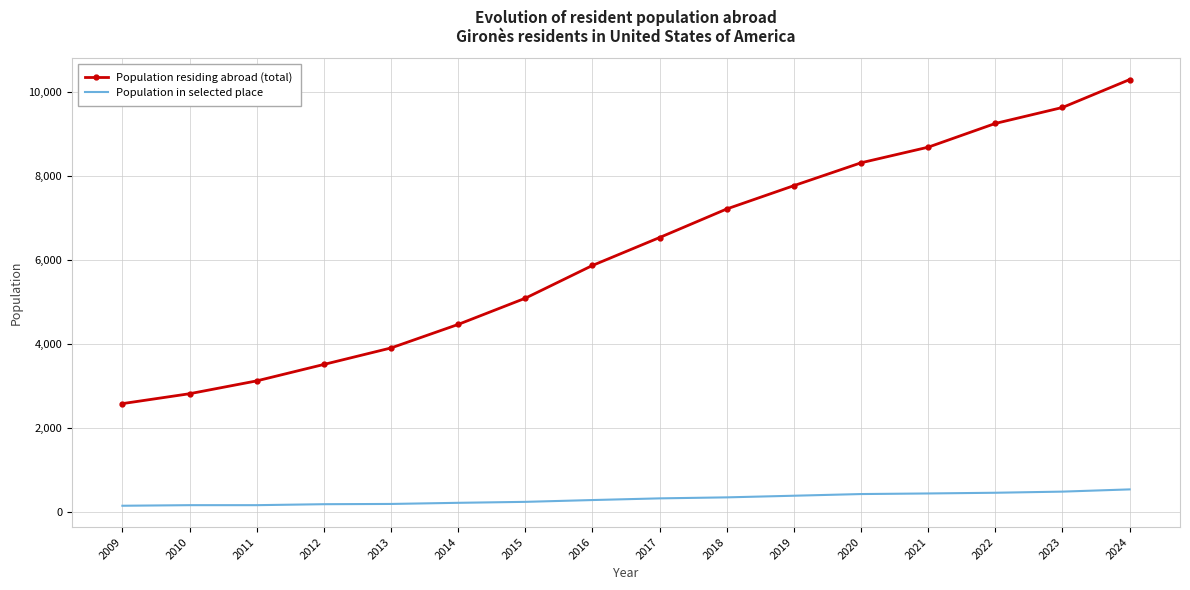

What is the sum of all Population in selected place values?

4855